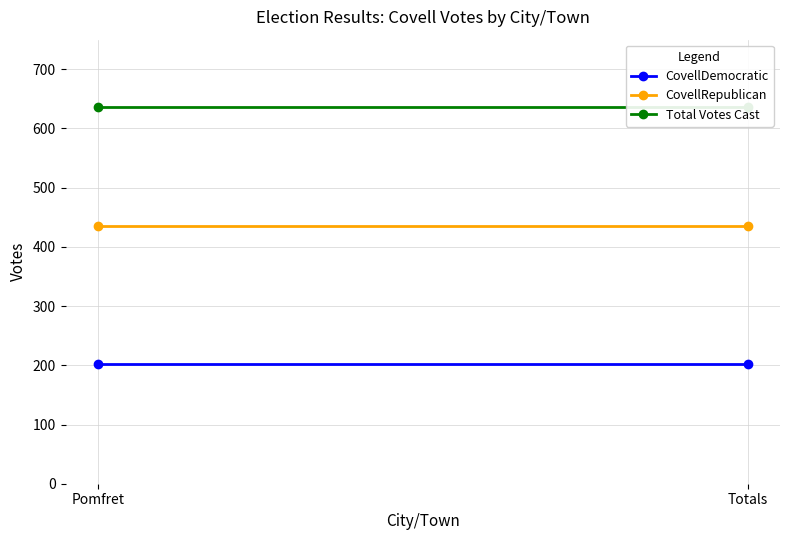

At Totals, list the series in order from smallest to largest.

CovellDemocratic, CovellRepublican, Total Votes Cast